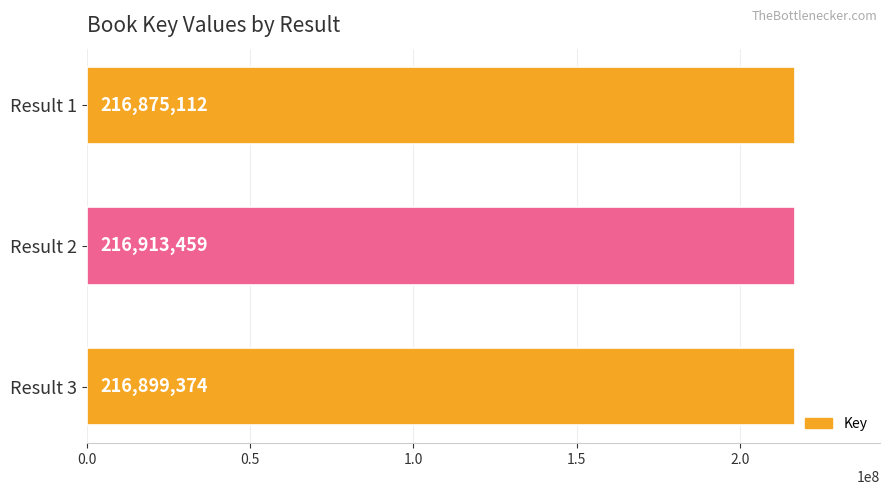

Between Result 2 and Result 3, which is larger?

Result 2